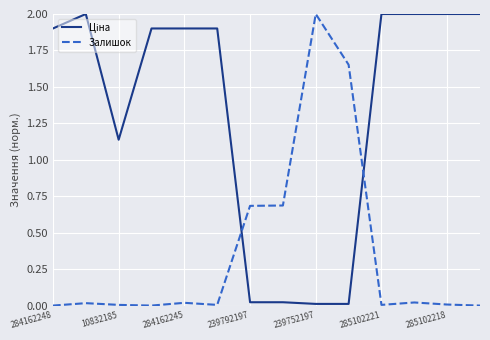

What is the highest value of the Залишок series?

2.0